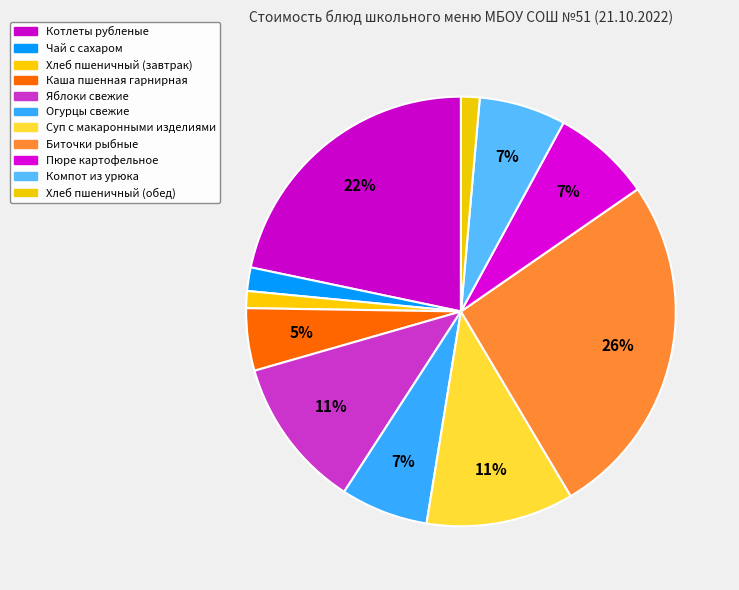

How many segments does this pie chart have?

11